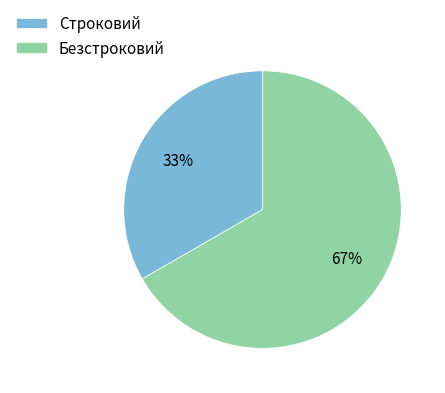

Which slice is the smallest?

Строковий